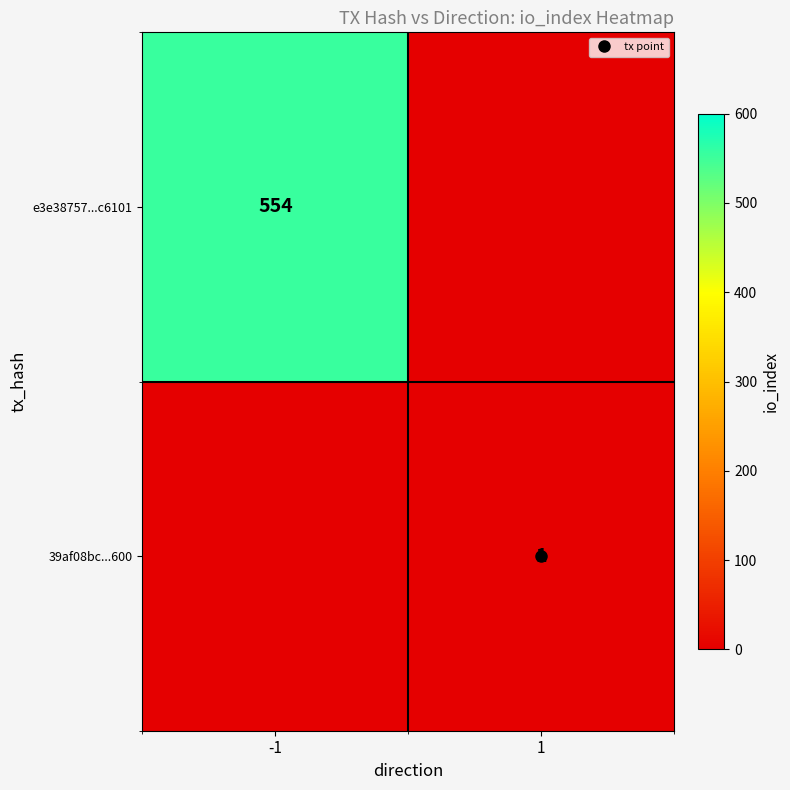

The 39af08bc...600 series shows 1 at 1. True or false?

True